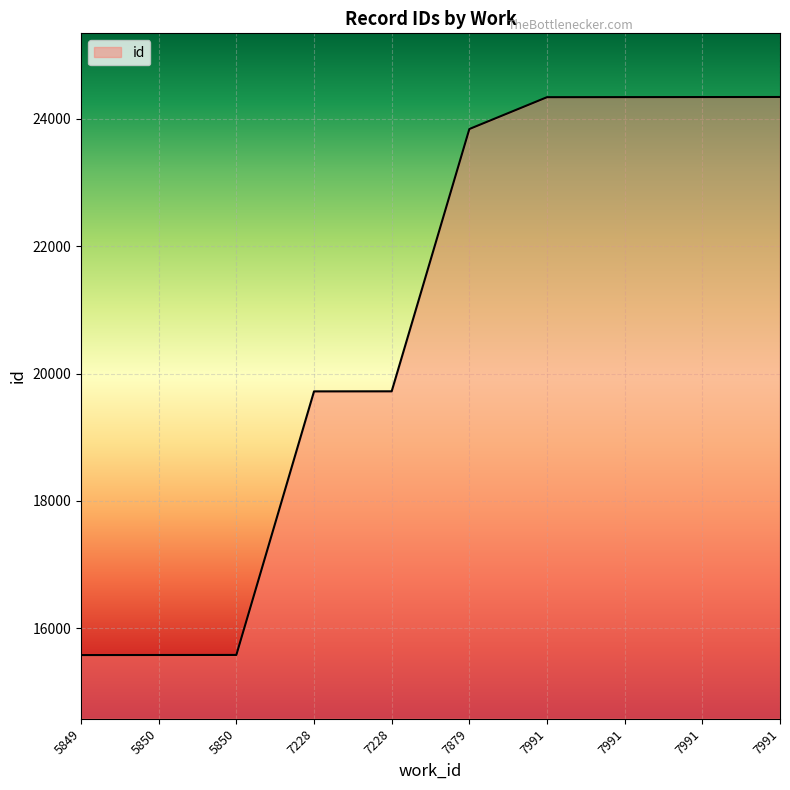

Rank the categories by value from lowest to highest.

5849, 5850, 5850, 7228, 7228, 7879, 7991, 7991, 7991, 7991